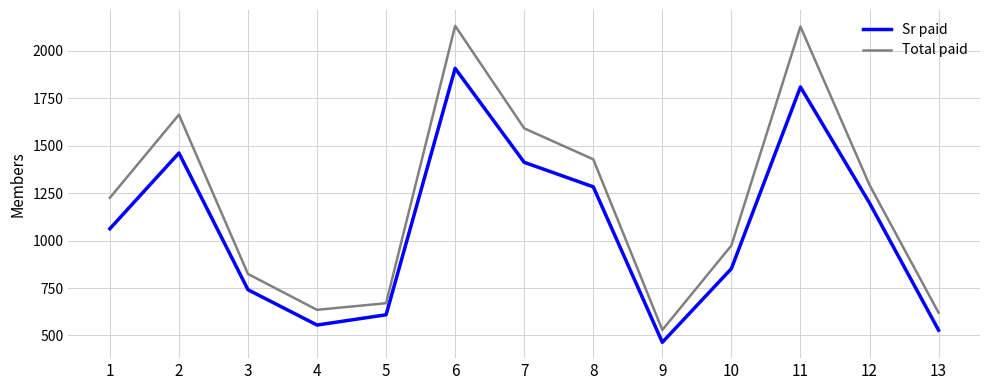

True or false: Sr paid has a value of 528 at 13.

True